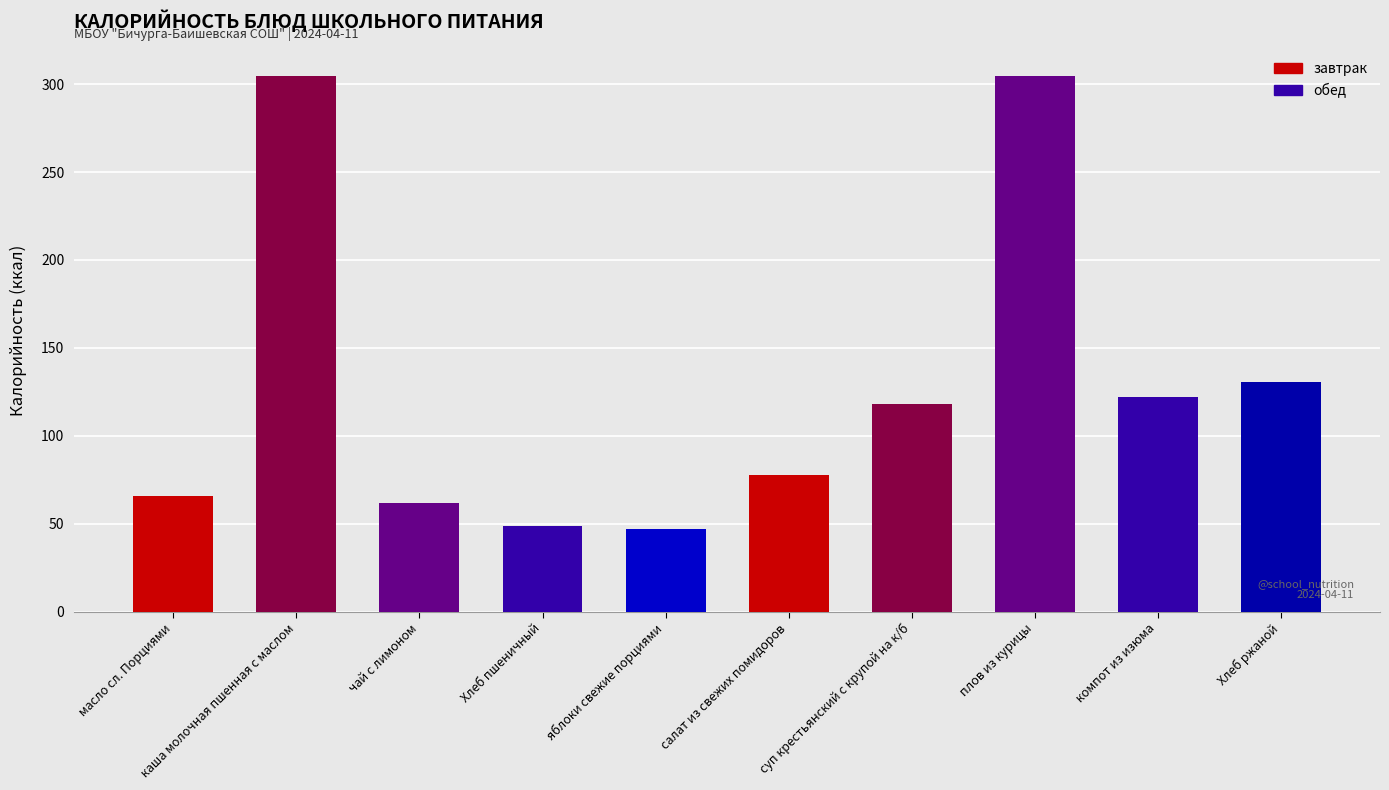

What is the greatest value displayed?

304.6